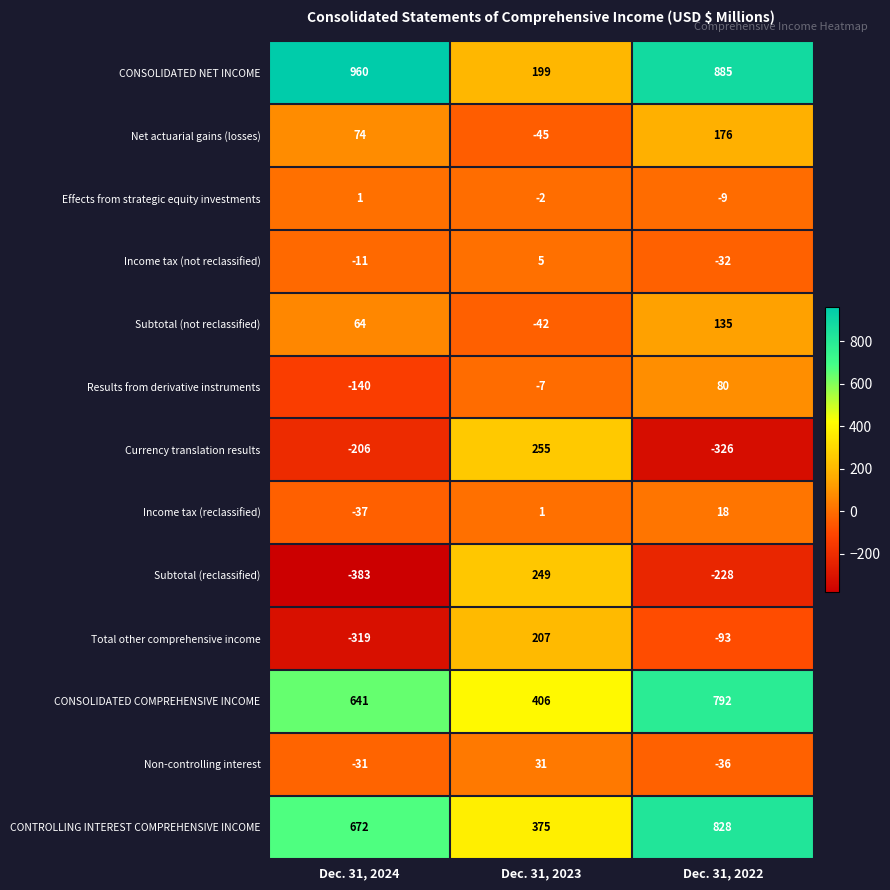

True or false: Currency translation results has a value of -326 at Dec. 31, 2022.

True